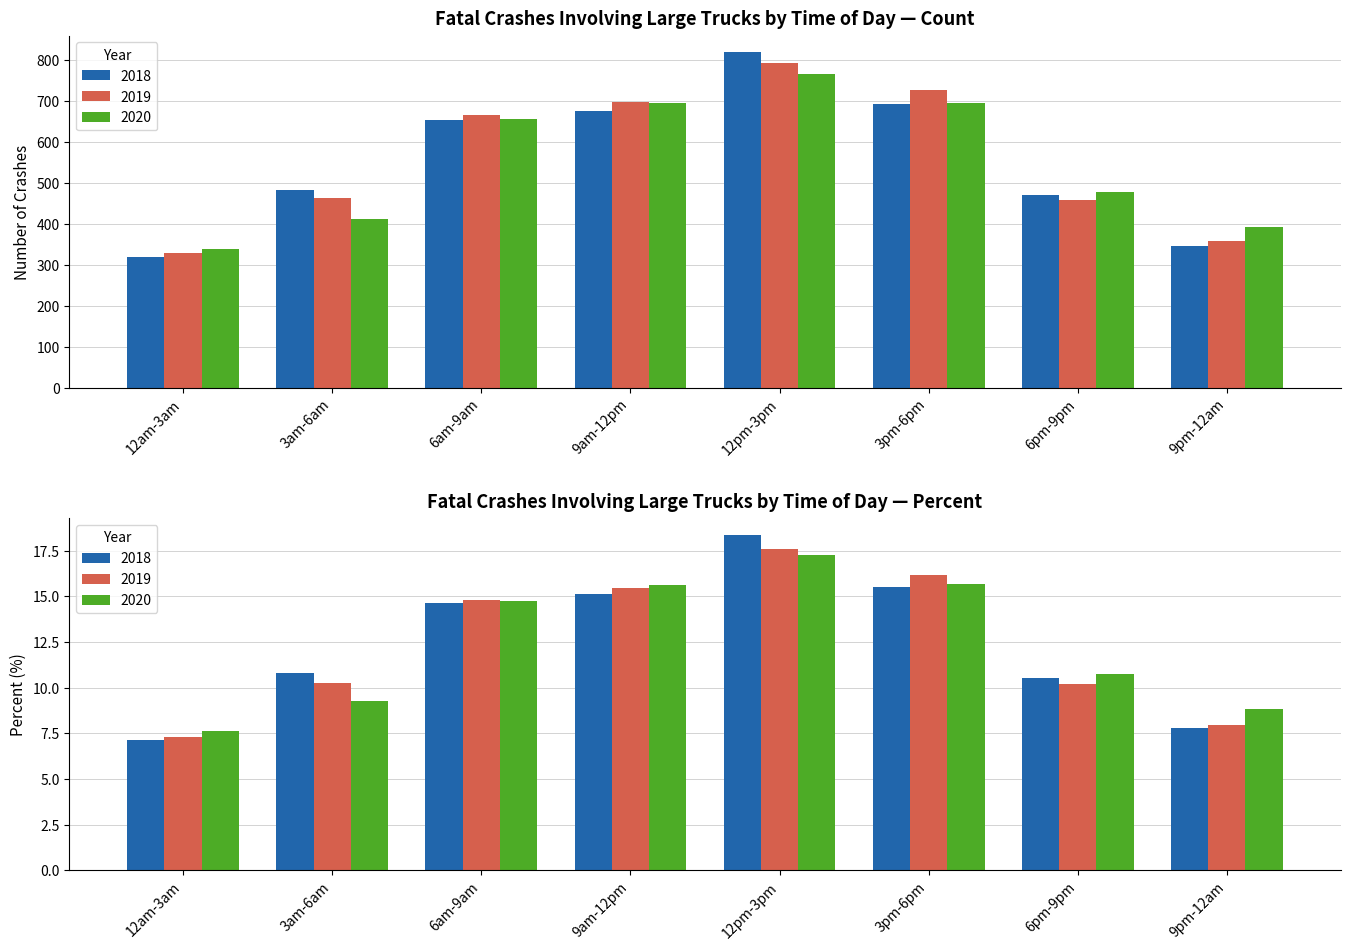

Reading right to left, what are all the values shown in this chart?

2018 Number: 9pm-12am=347.0	6pm-9pm=470.0	3pm-6pm=693.0	12pm-3pm=819.0	9am-12pm=675.0	6am-9am=653.0	3am-6am=482.0	12am-3am=318.0
2019 Number: 9pm-12am=359.0	6pm-9pm=458.0	3pm-6pm=728.0	12pm-3pm=793.0	9am-12pm=697.0	6am-9am=667.0	3am-6am=462.0	12am-3am=329.0
2020 Number: 9pm-12am=393.0	6pm-9pm=478.0	3pm-6pm=696.0	12pm-3pm=766.0	9am-12pm=695.0	6am-9am=655.0	3am-6am=411.0	12am-3am=338.0
2018 Percent: 9pm-12am=7.8	6pm-9pm=10.5	3pm-6pm=15.5	12pm-3pm=18.4	9am-12pm=15.1	6am-9am=14.6	3am-6am=10.8	12am-3am=7.1
2019 Percent: 9pm-12am=8.0	6pm-9pm=10.2	3pm-6pm=16.2	12pm-3pm=17.6	9am-12pm=15.5	6am-9am=14.8	3am-6am=10.3	12am-3am=7.3
2020 Percent: 9pm-12am=8.8	6pm-9pm=10.8	3pm-6pm=15.7	12pm-3pm=17.2	9am-12pm=15.6	6am-9am=14.7	3am-6am=9.2	12am-3am=7.6